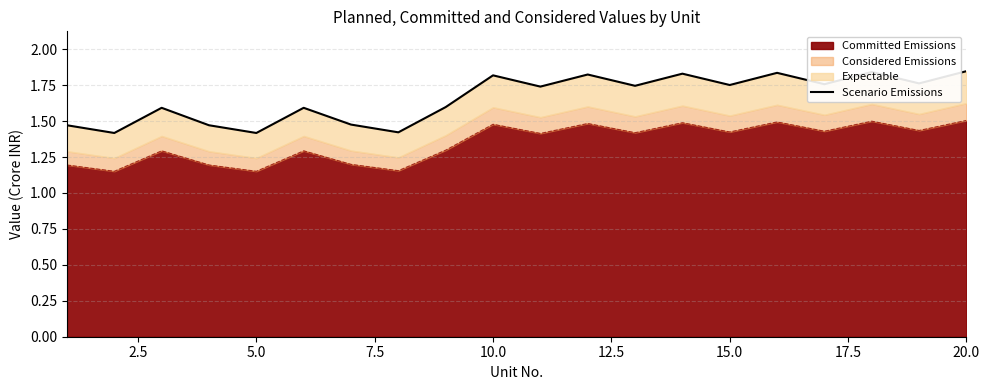

The Committed Emissions series shows 0.6 at 10.0. True or false?

False